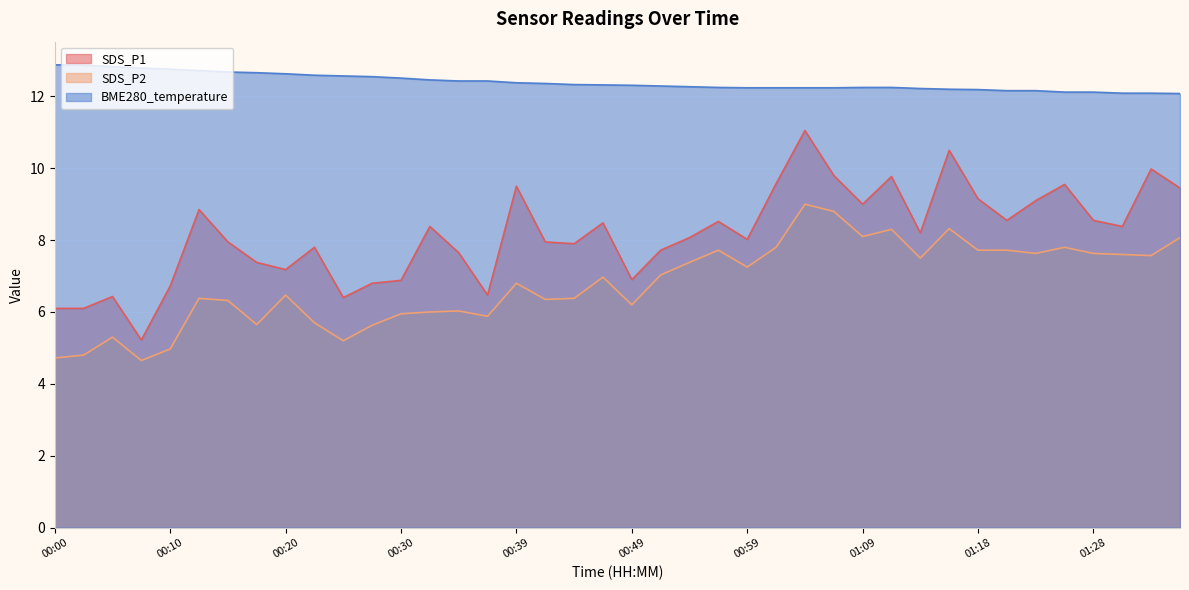

How many values in the SDS_P1 series are below 8?

18